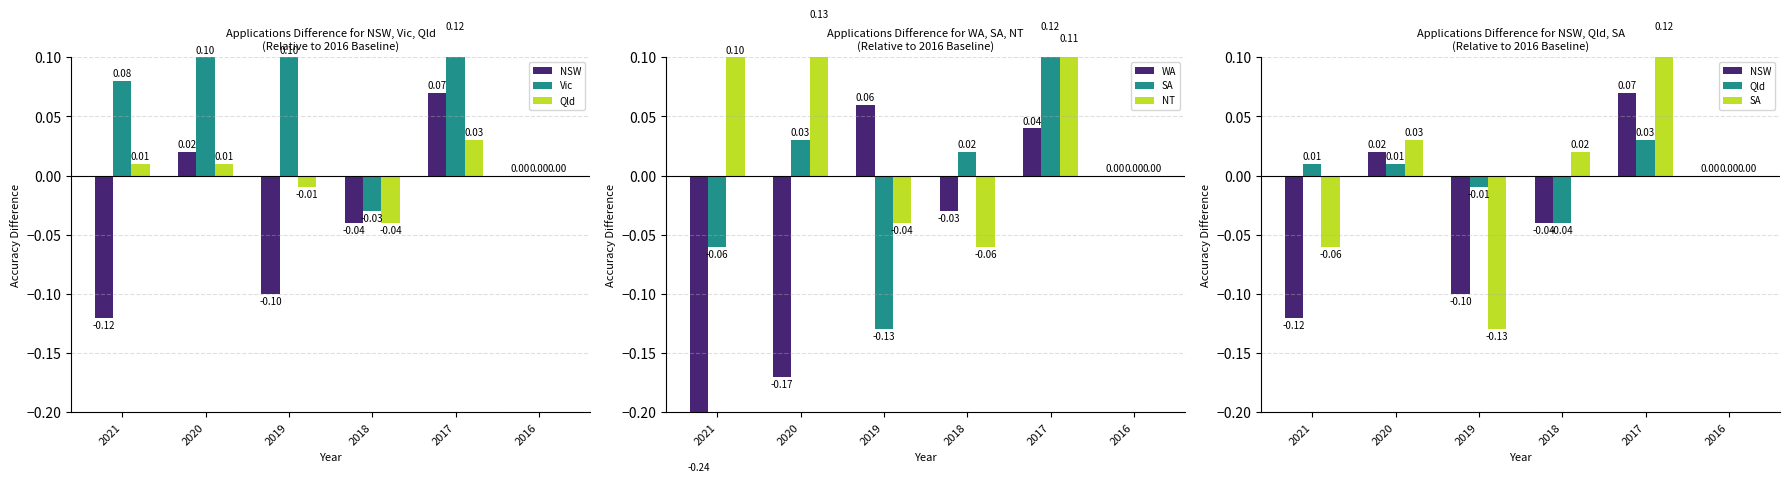

How many values in Qld are above zero?

3